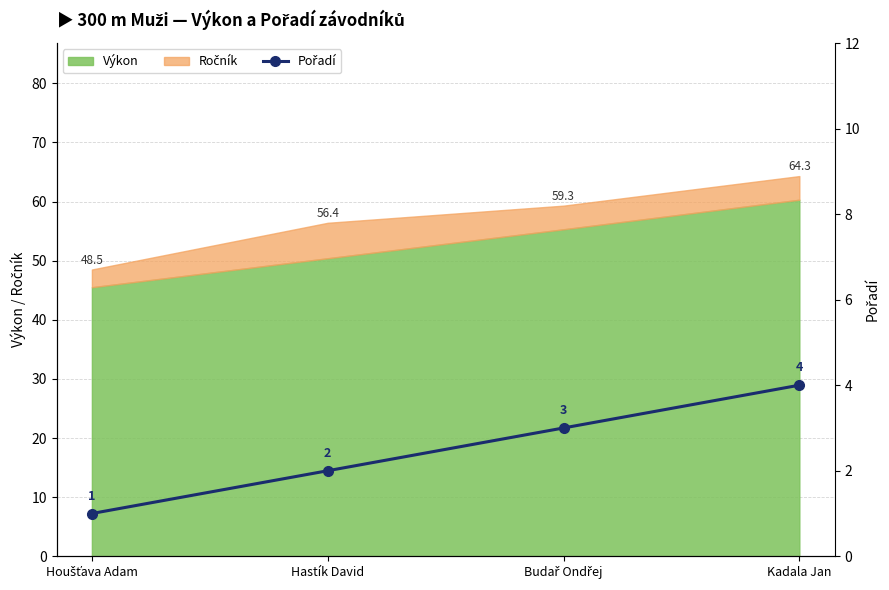

What position from the right is Hastík David?

3